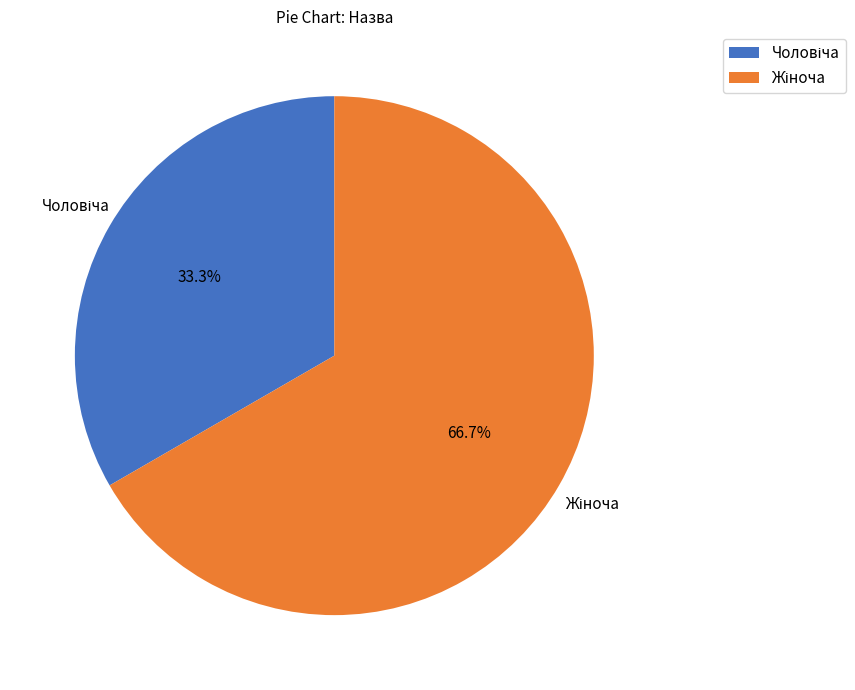

Is Чоловіча the majority of the pie?

No